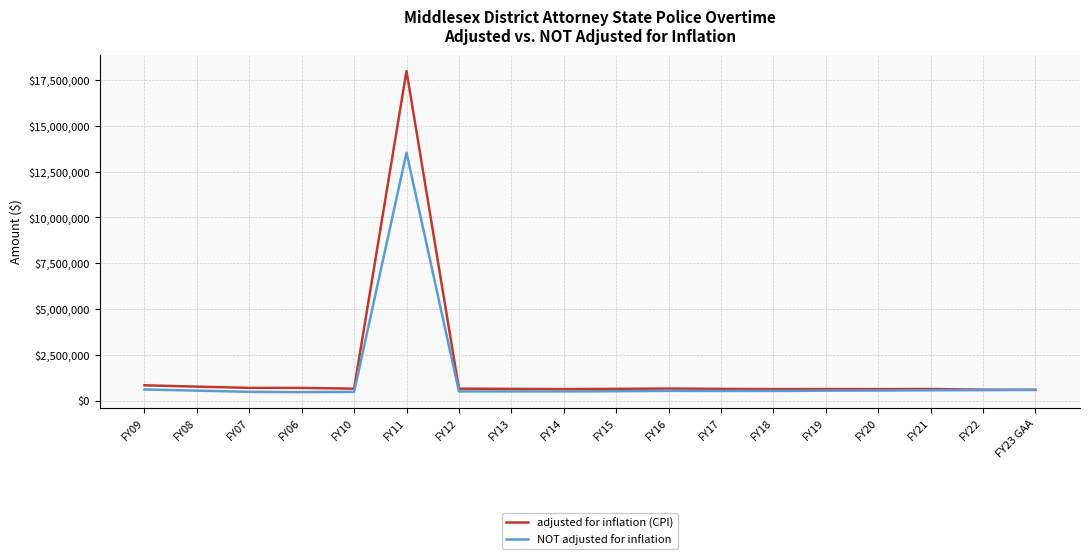

What is the smallest value displayed?

478682